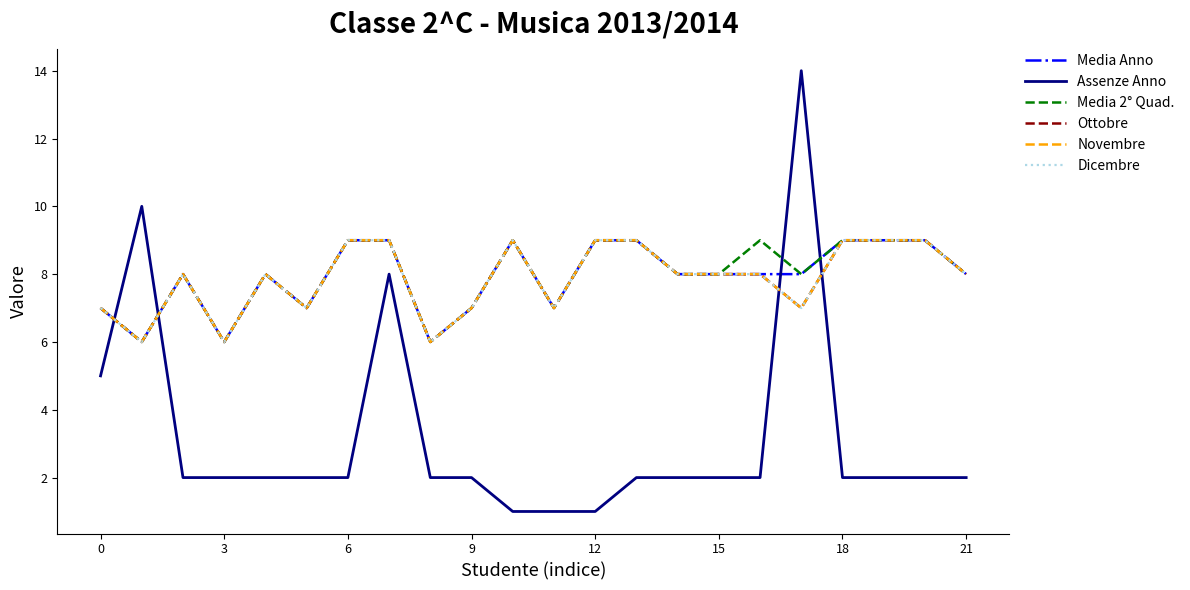

What is the label of the 12th point from the right?

10